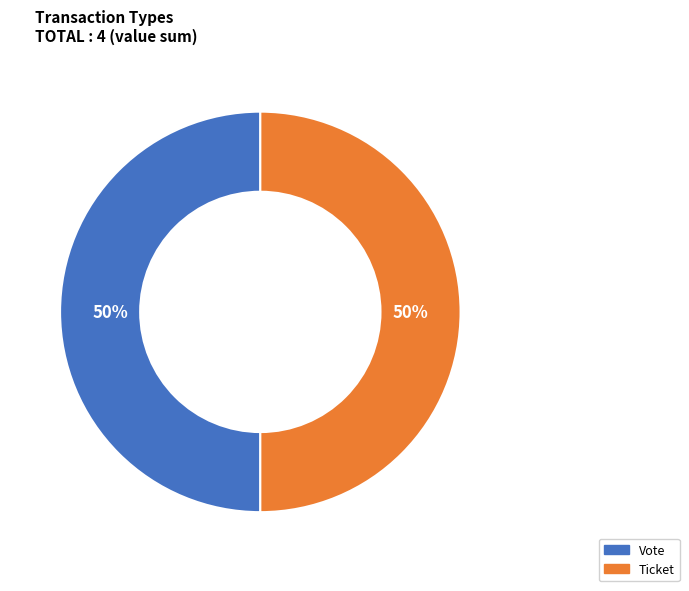

Is it true that Ticket is 12% of the pie?

False